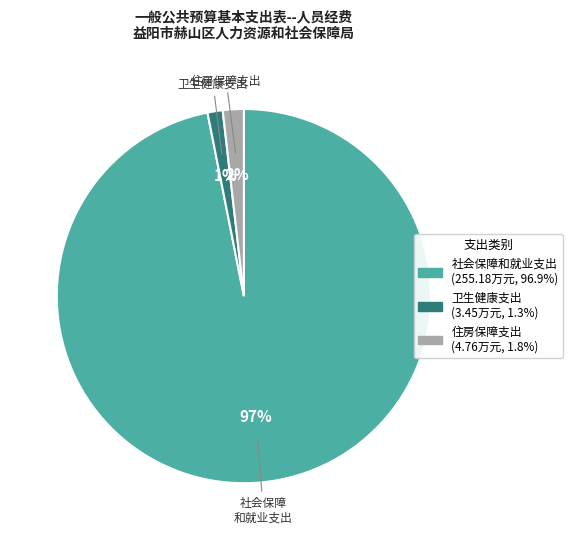

To the nearest percent, what is the difference between the 社会保障和就业支出 and 卫生健康支出 slice percentages?

96%